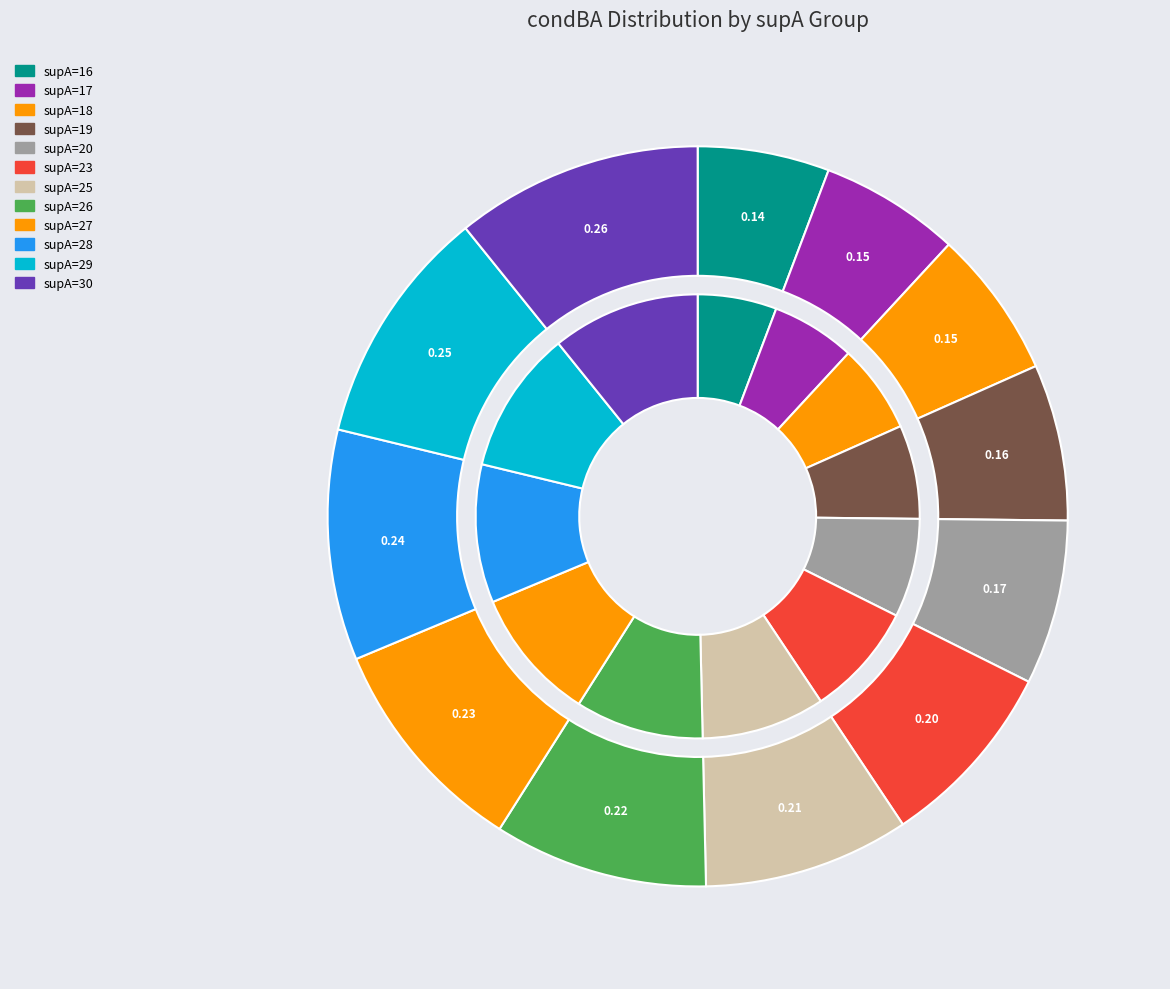

To the nearest percent, what is the average slice percentage?

8%